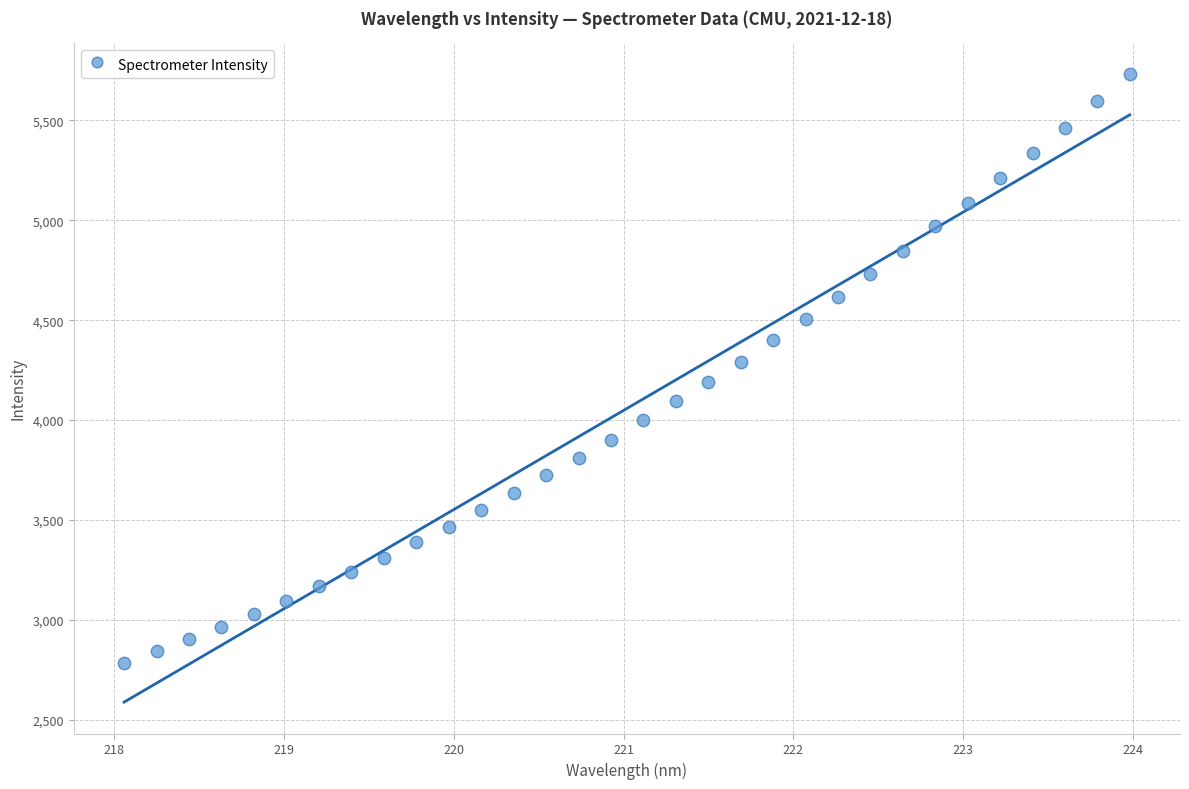

What is the range of X values (max minus min)?

5.9